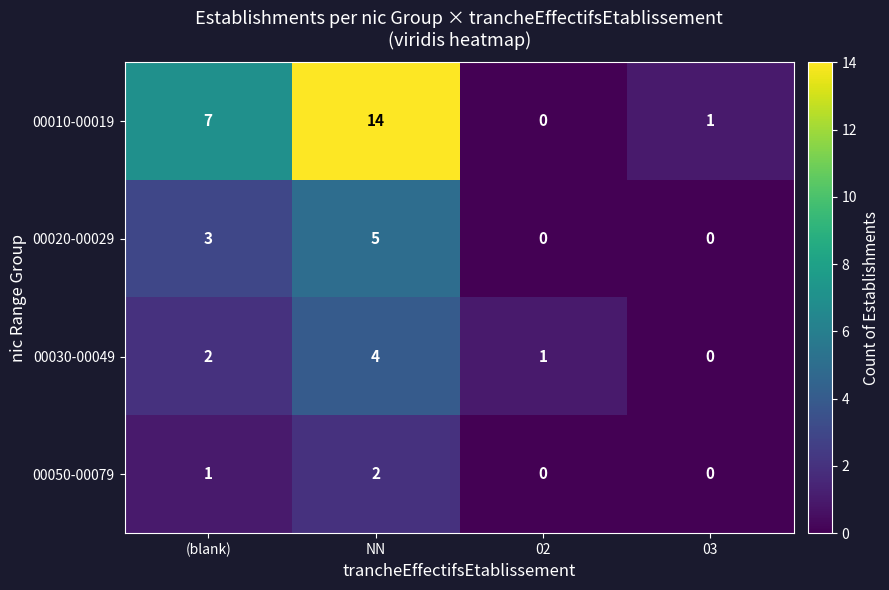

What is the difference between the second highest and minimum values in the 00020-00029 series?

3